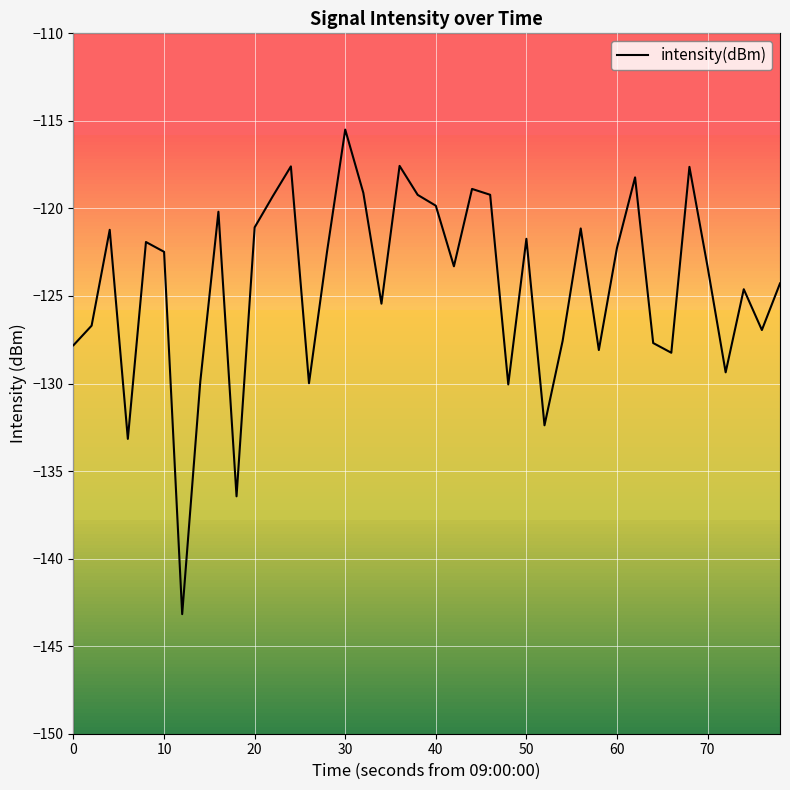

What is the minimum value shown in the chart?

-143.2